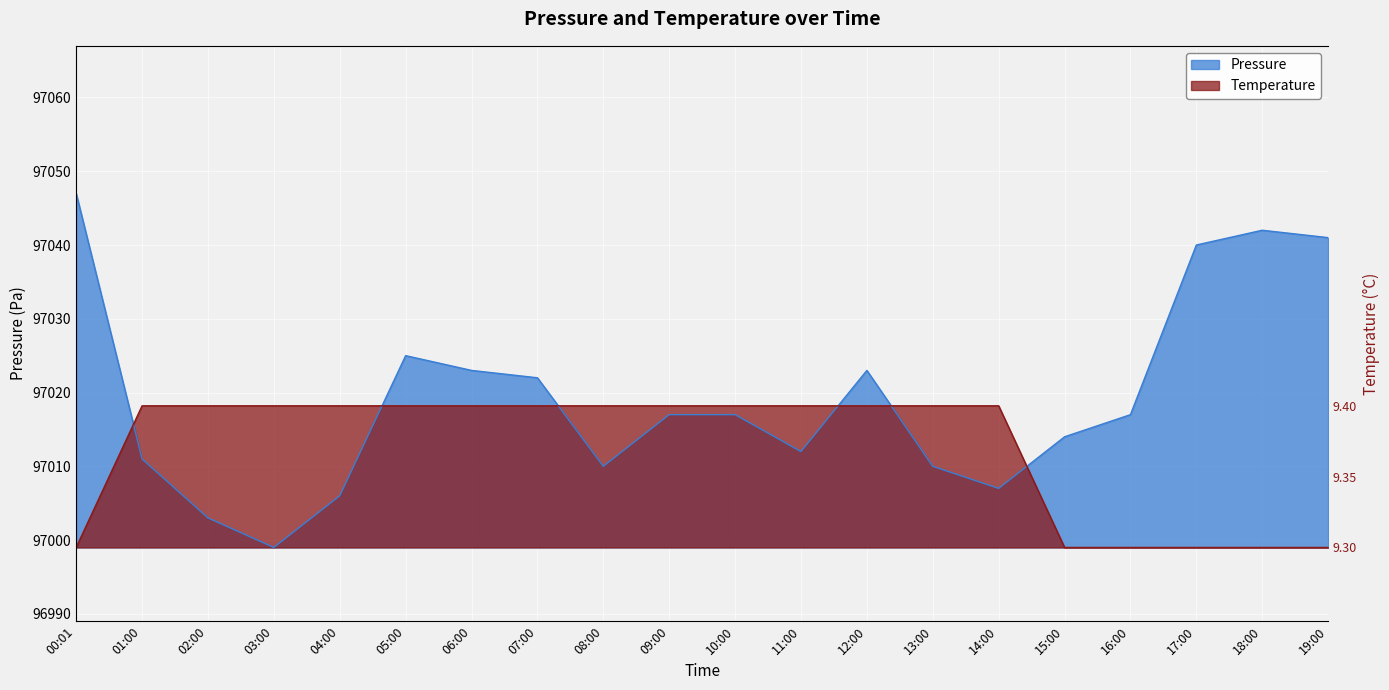

Which category has the lowest value in the pressure series?

03:00